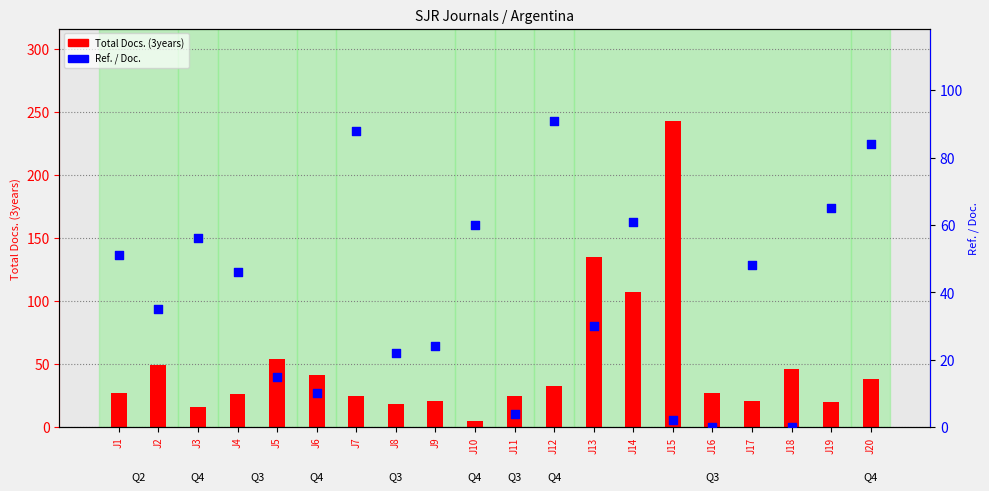

Which series has the widest spread of Y values?

Total Docs. (3years)